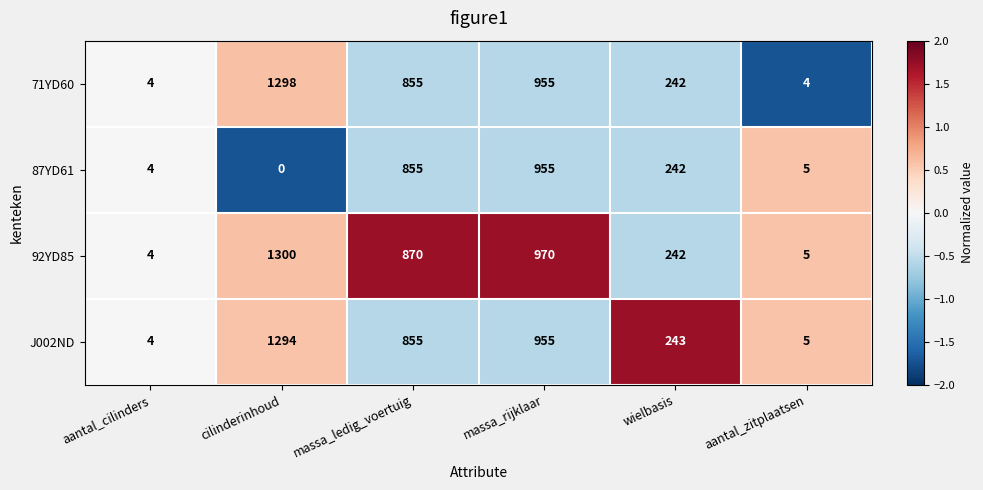

What is the difference between the highest and lowest values at cilinderinhoud?

1300